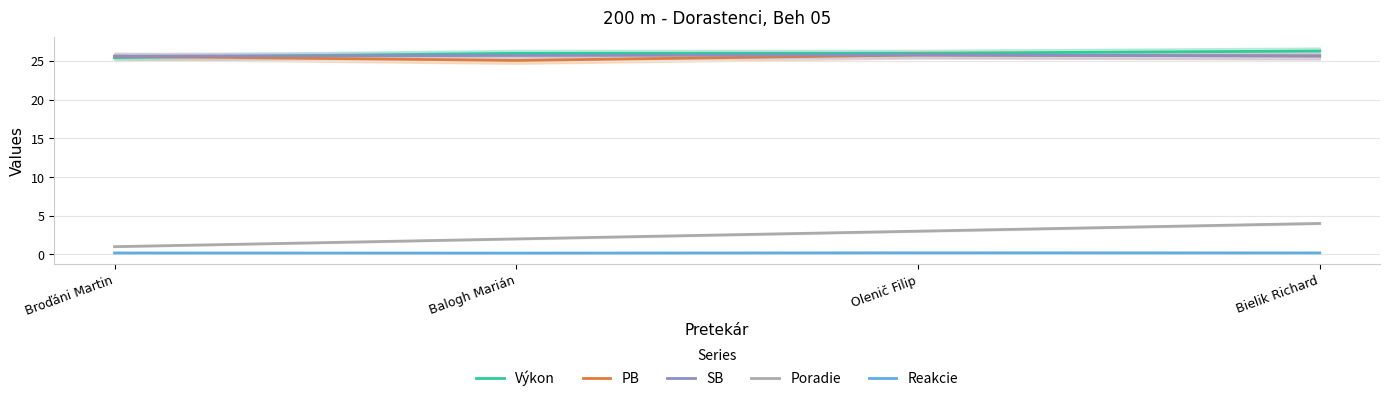

Reading left to right, extract all data points from this chart.

Výkon: 25.4	26.0	26.0	26.3
PB: 25.6	25.0	25.8	25.6
SB: 25.6	25.7	25.8	25.6
Poradie: 1.0	2.0	3.0	4.0
Reakcie: 0.2	0.2	0.2	0.2